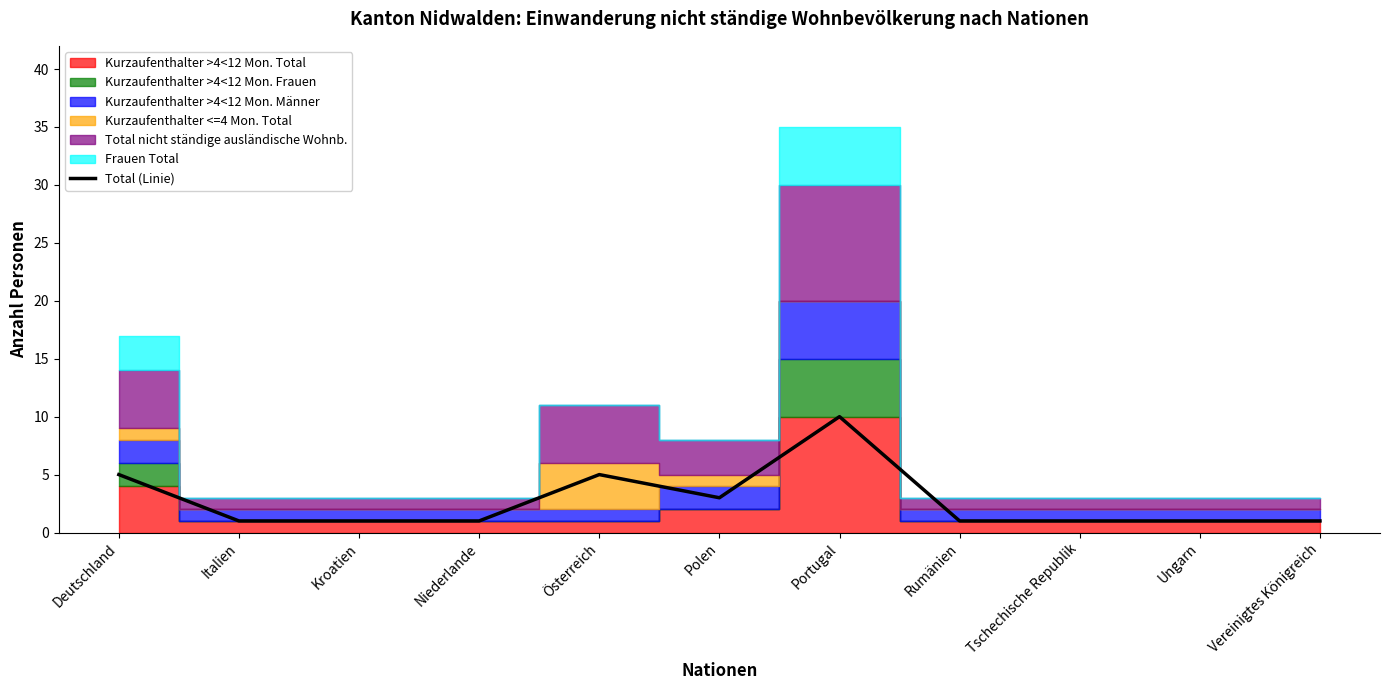

What is the difference between the values at Tschechische Republik and Deutschland?

4